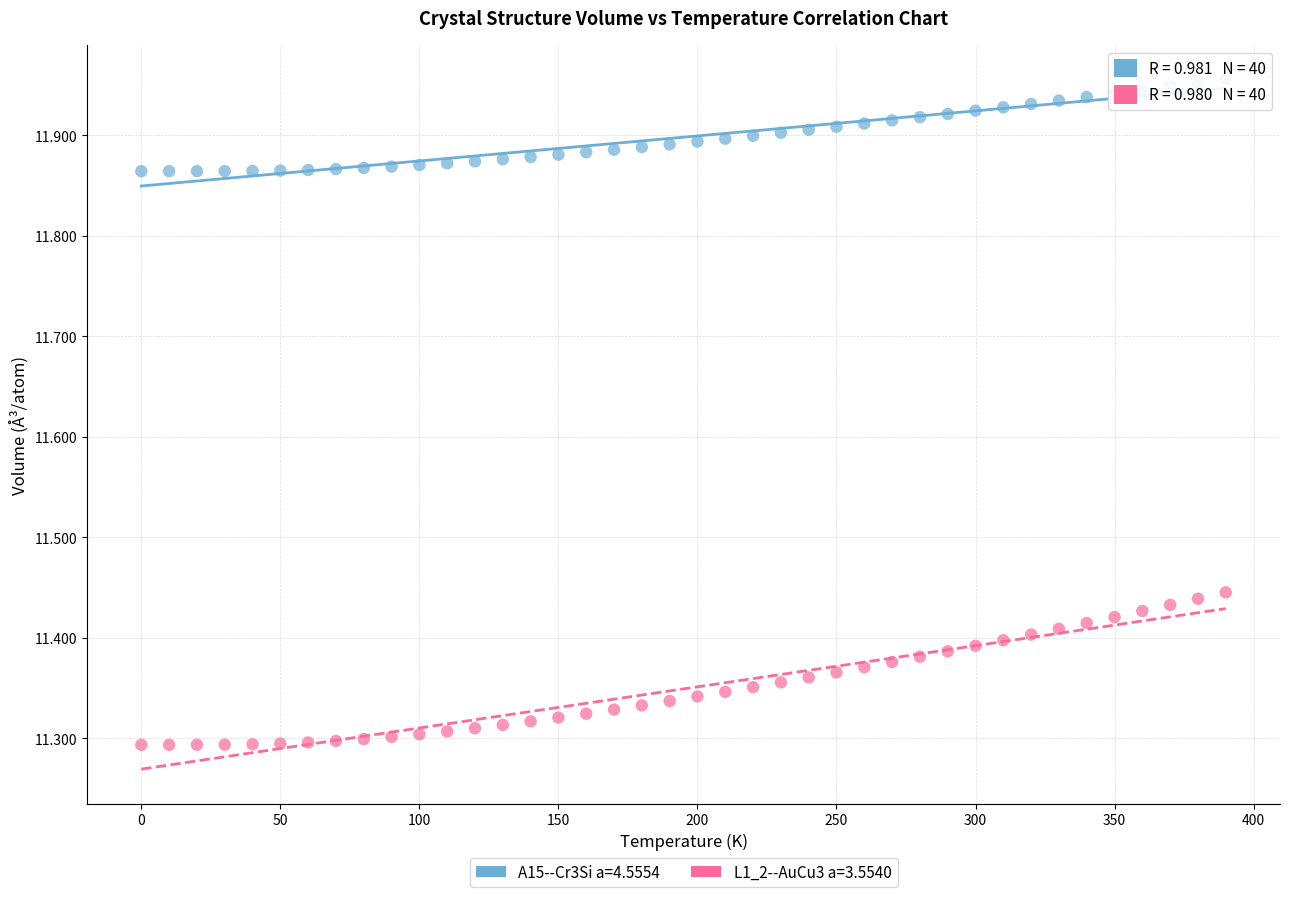

Across all data points, what is the range of Y values (max minus min)?

0.7